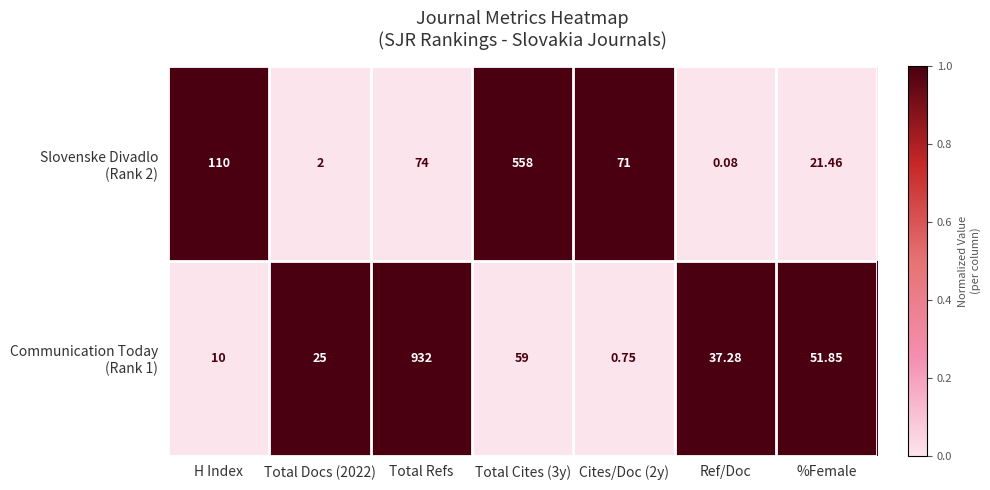

Which label corresponds to the smallest value in the chart?

Ref/Doc